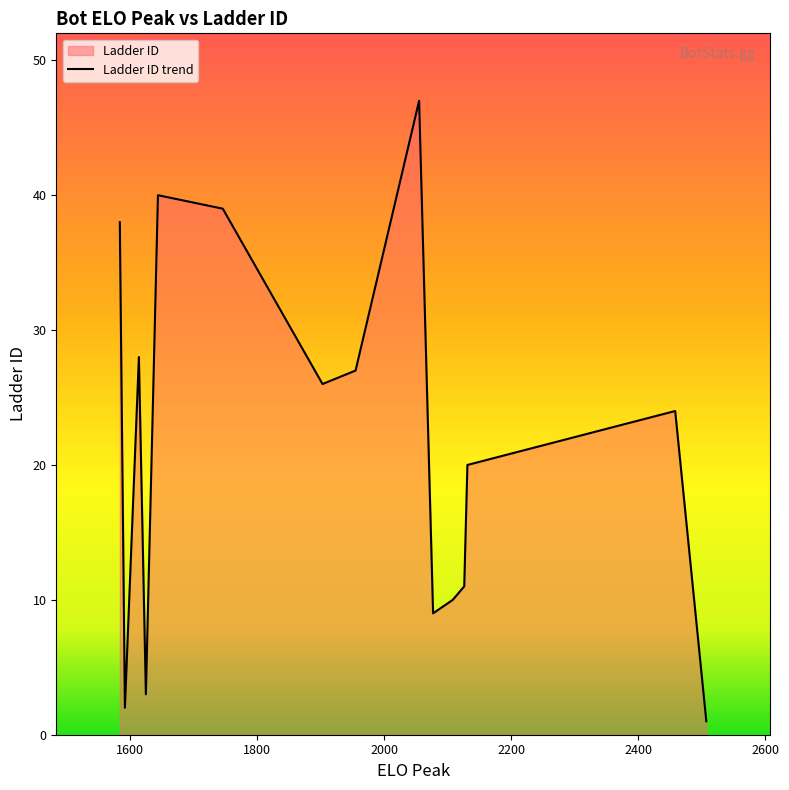

What is the greatest value displayed?

47